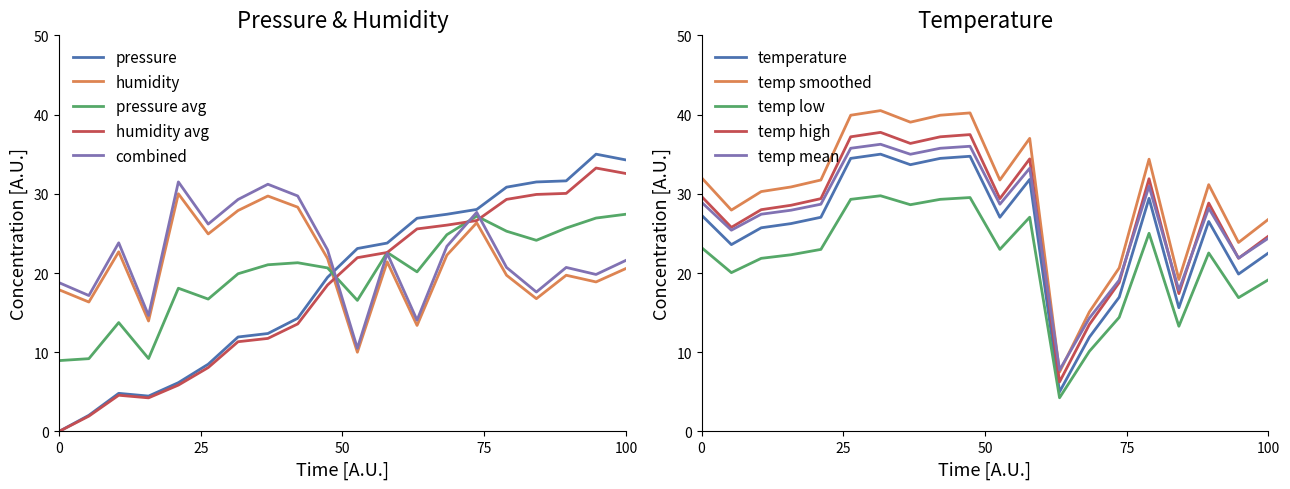

Is it true that humidity avg equals 0.0 at 0?

True